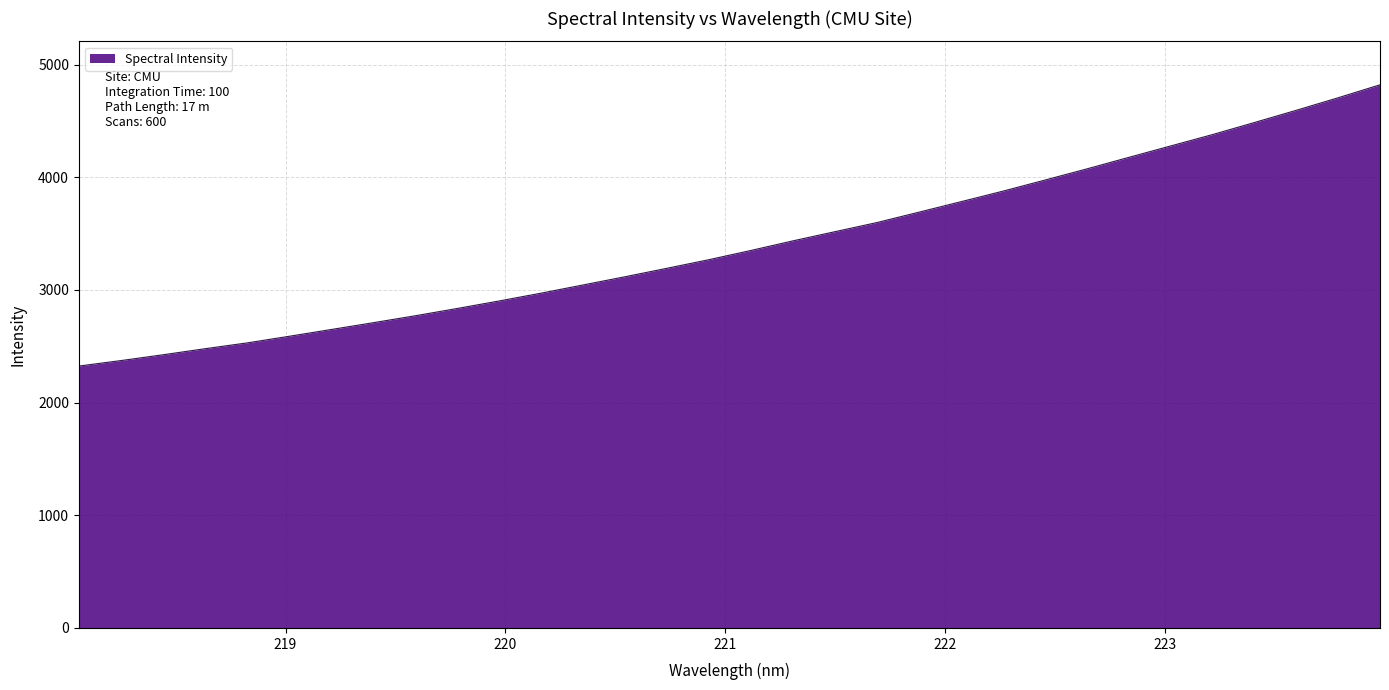

What is the smallest value displayed?

2324.3